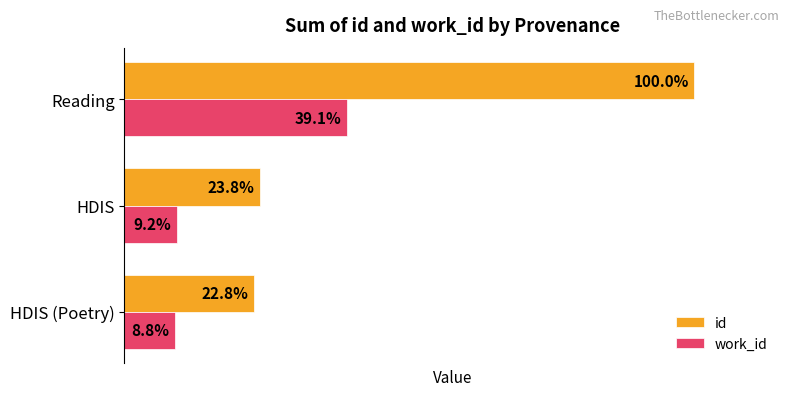

At which label is id closest to 61?

HDIS